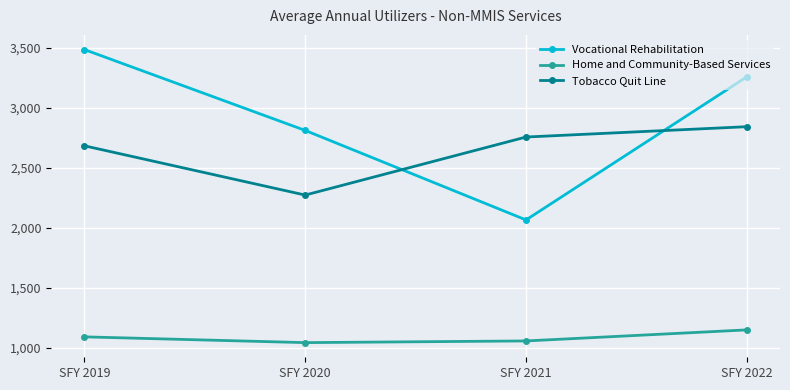

What is the spread (max minus min) of values at SFY 2020?

1766